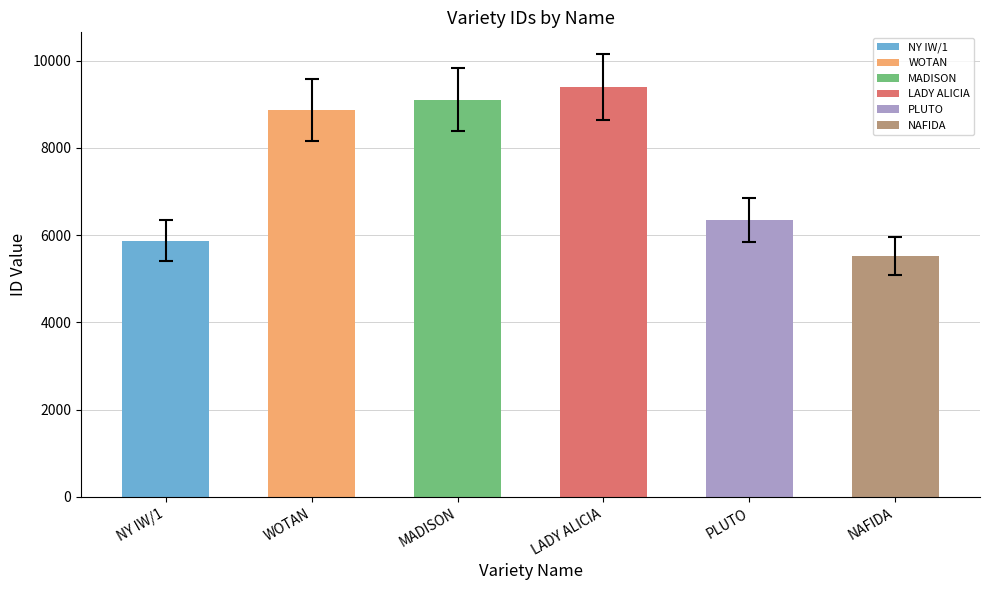

Which label corresponds to the smallest value in the chart?

NAFIDA